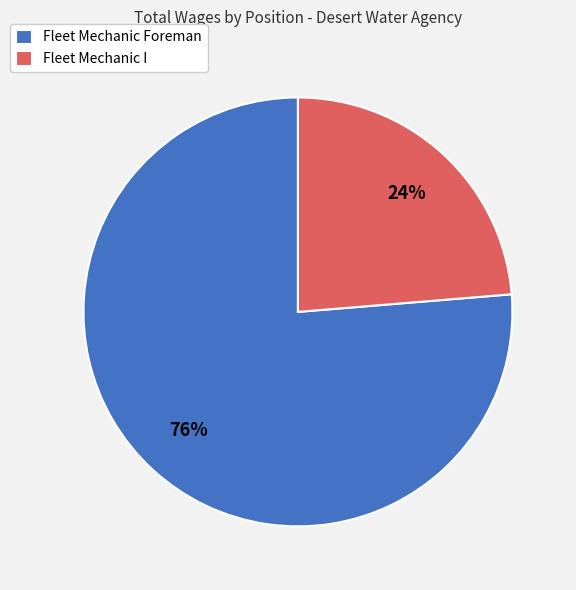

How many segments does this pie chart have?

2